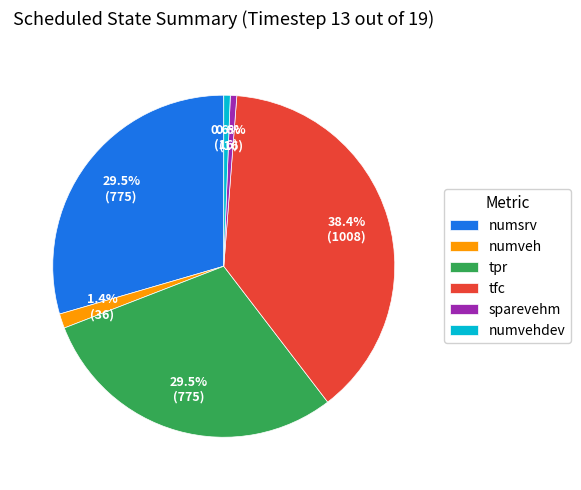

To the nearest percent, what is the average slice percentage?

17%